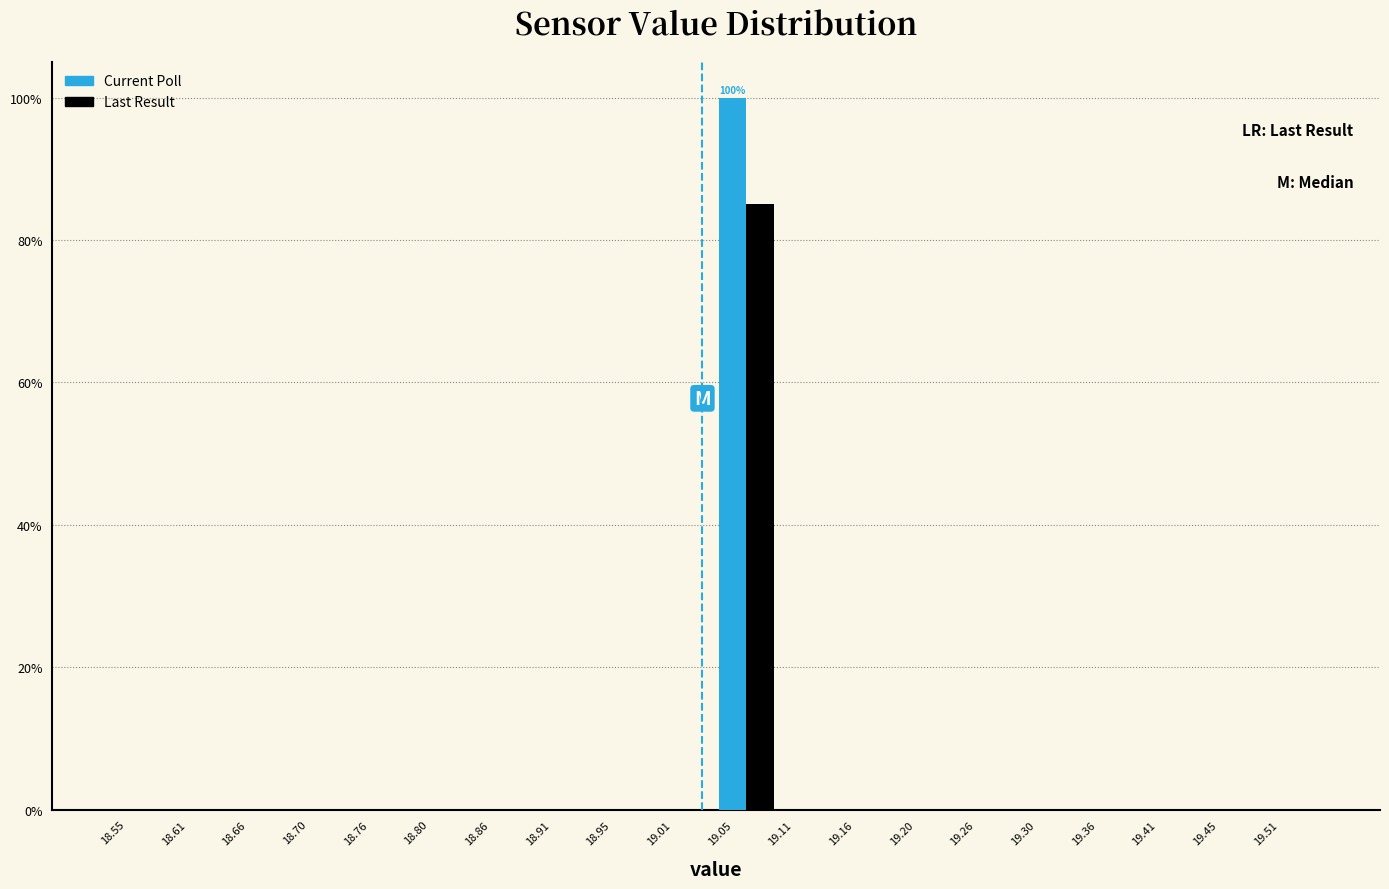

What is the highest value of the Current Poll series?

100